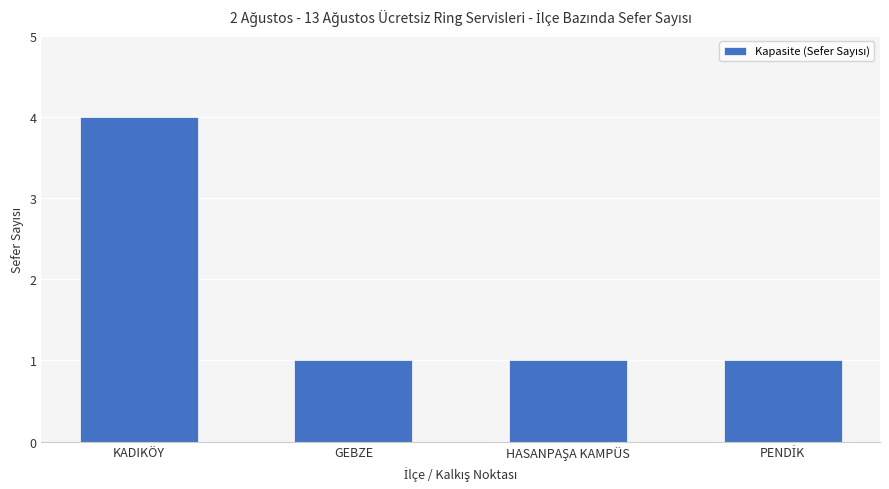

Which category has the highest value across all series?

KADIKÖY